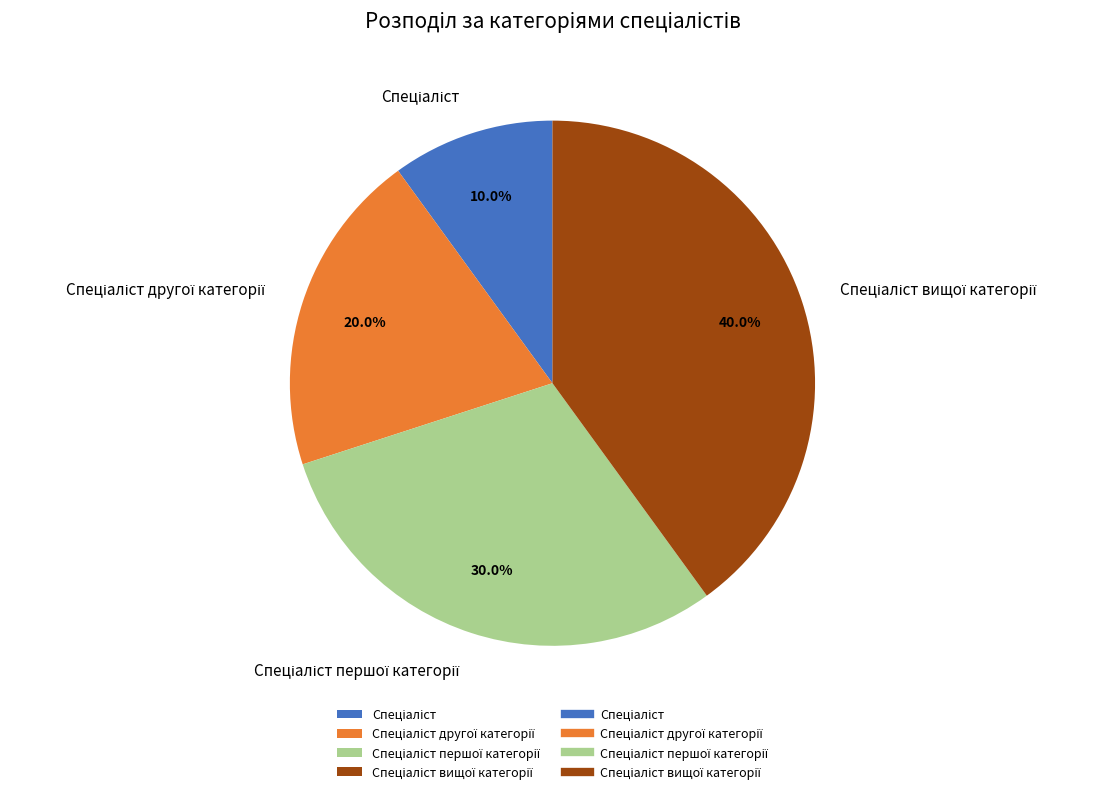

Is there a majority slice in this chart?

No